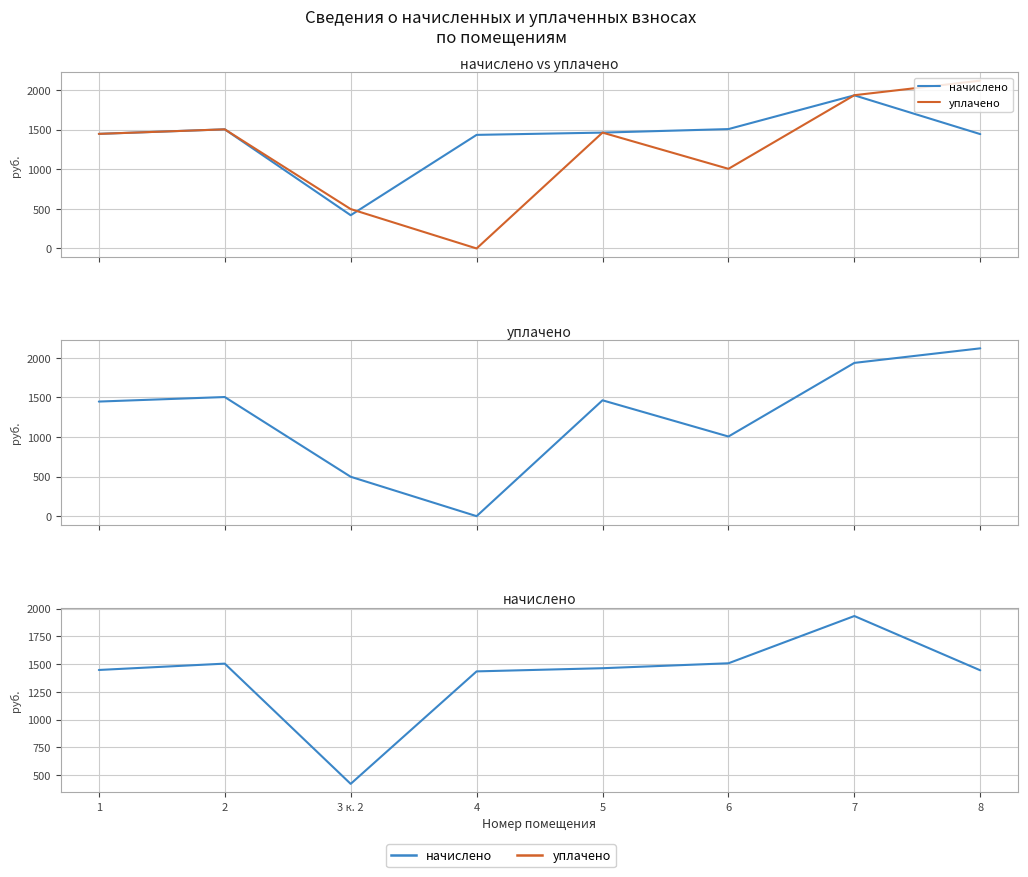

Reading left to right, extract all data points from this chart.

начислено: 1446.9	1504.1	419.8	1434.2	1462.8	1507.3	1933.4	1443.7
уплачено: 1446.9	1504.1	497.4	0.0	1462.8	1005.6	1935.1	2118.9